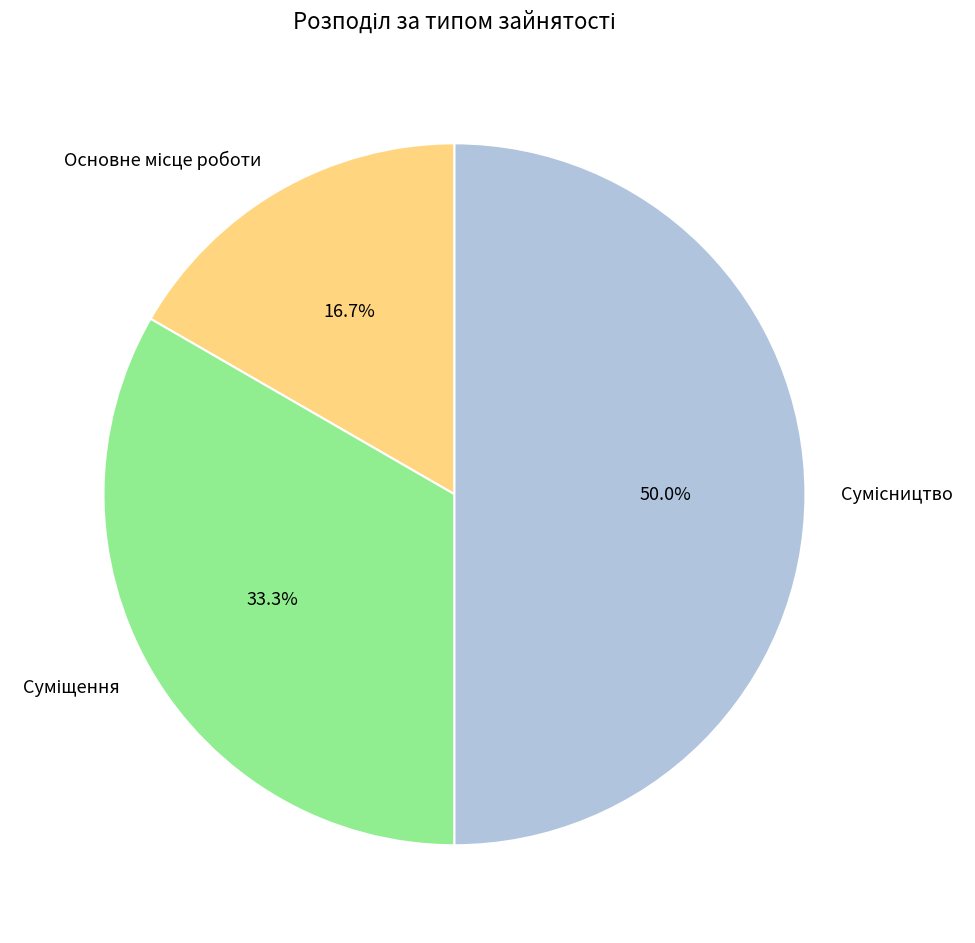

What is the change in value from Суміщення to Сумісництво?

+1